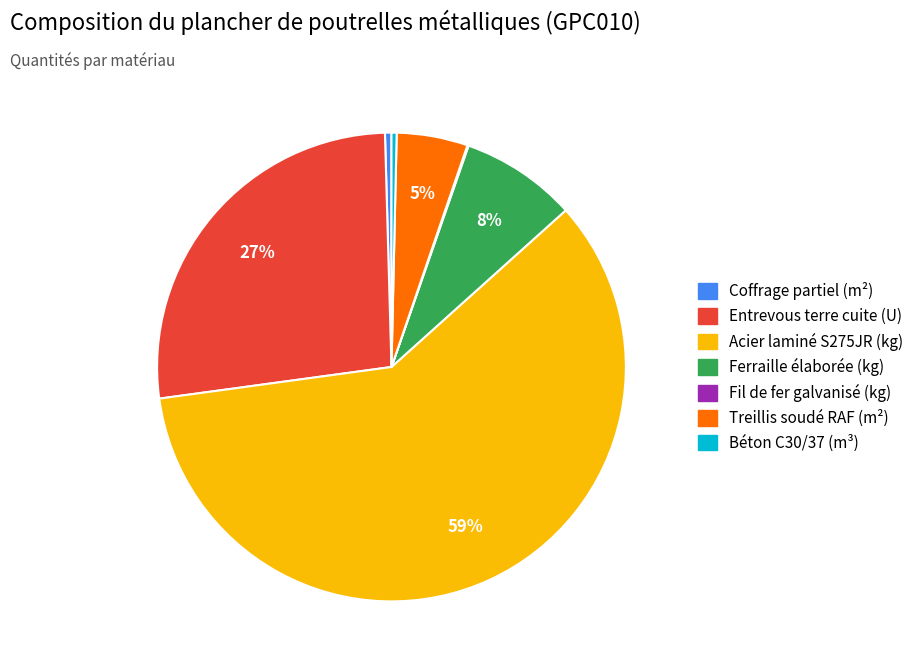

To the nearest percent, what is the average slice percentage?

14%